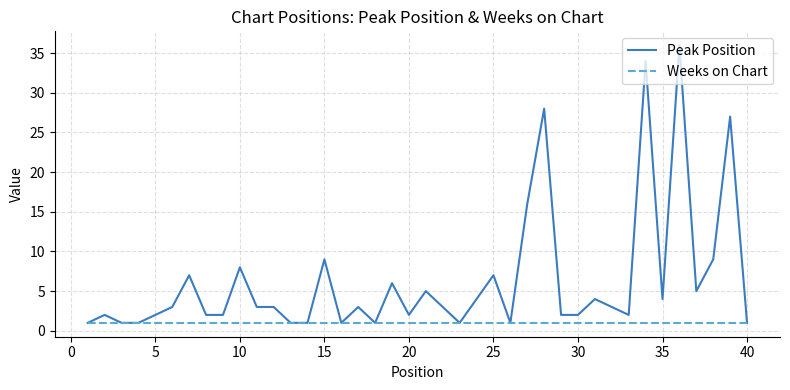

What is the maximum value for Peak Position?

36